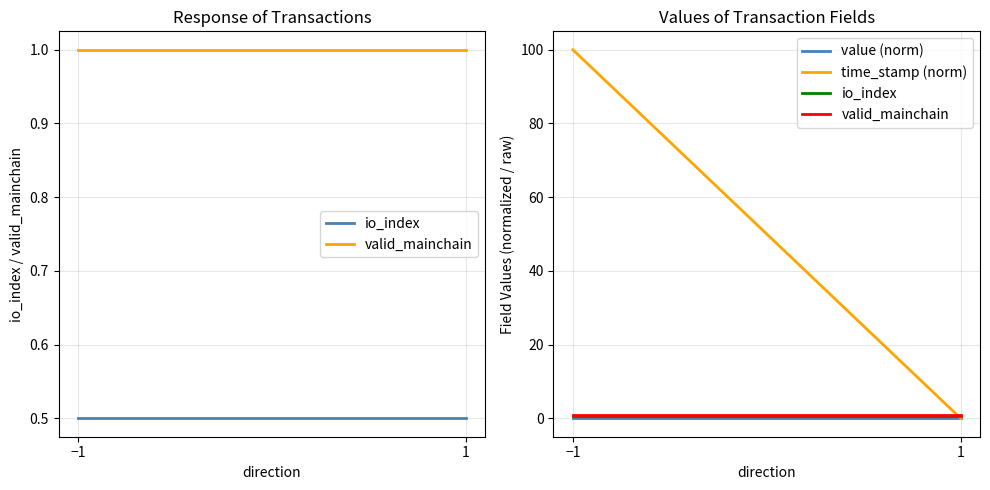

True or false: valid_mainchain has a value of 1.0 at 1.

True